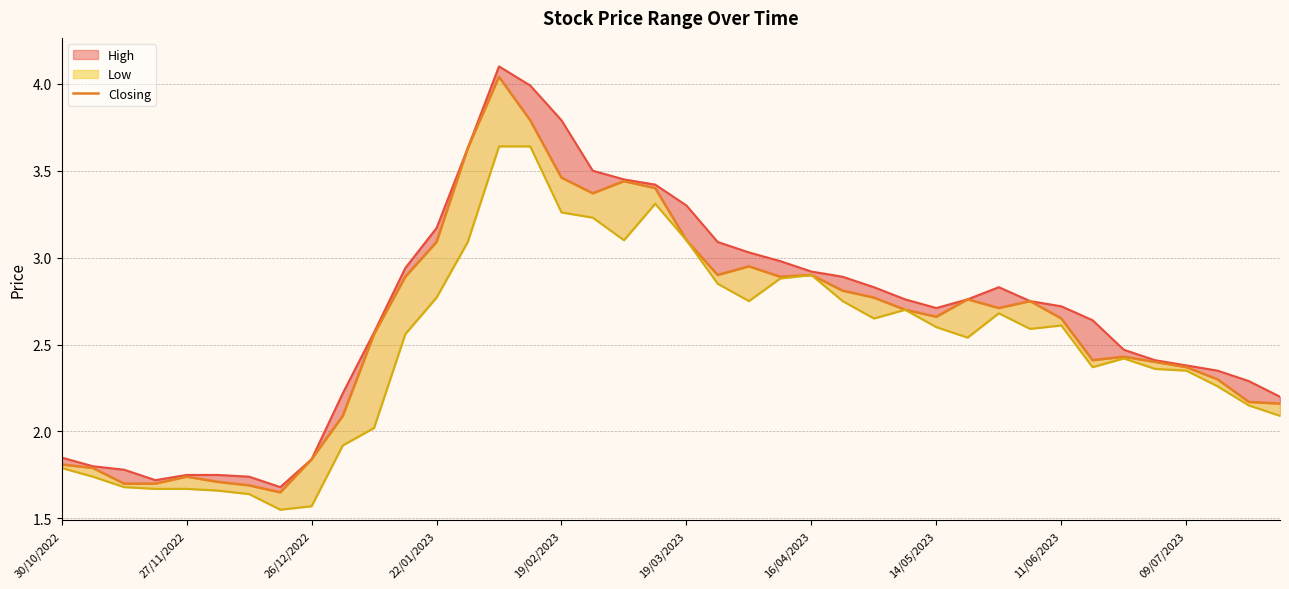

How many values exceed 2?

31